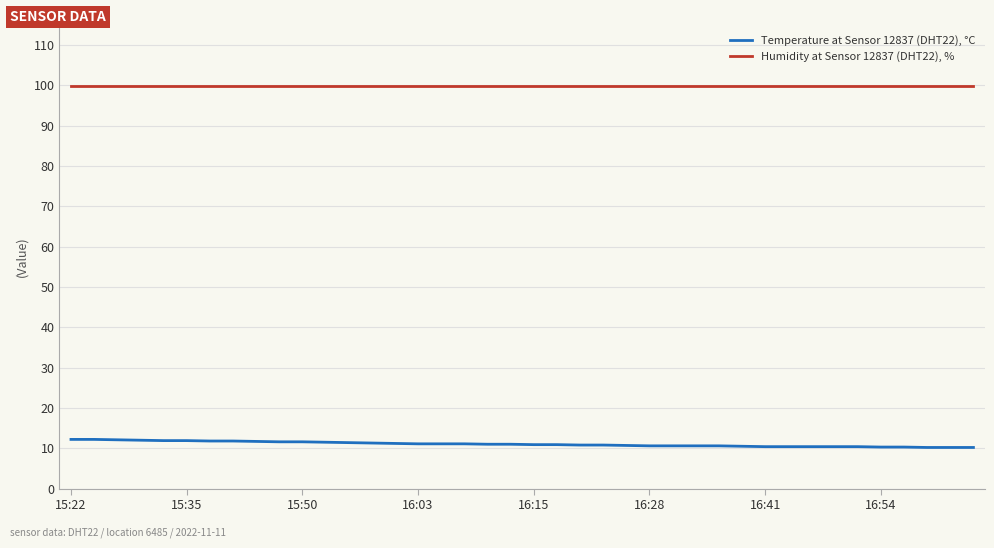

Which series has the widest spread of values?

Temperature at Sensor 12837 (DHT22), °C